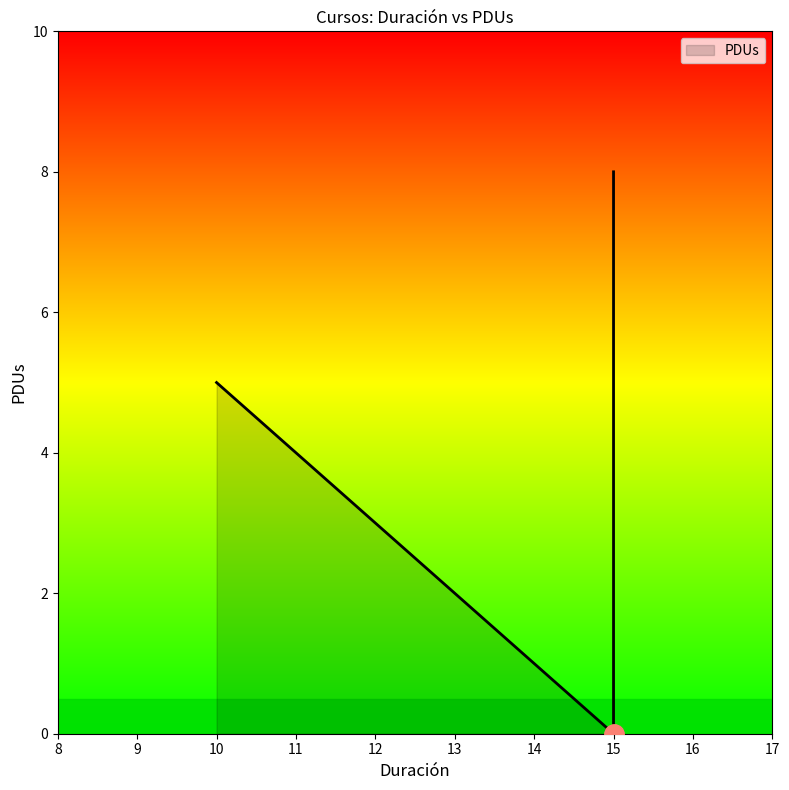

What is the value of the 3rd point from the left?

8